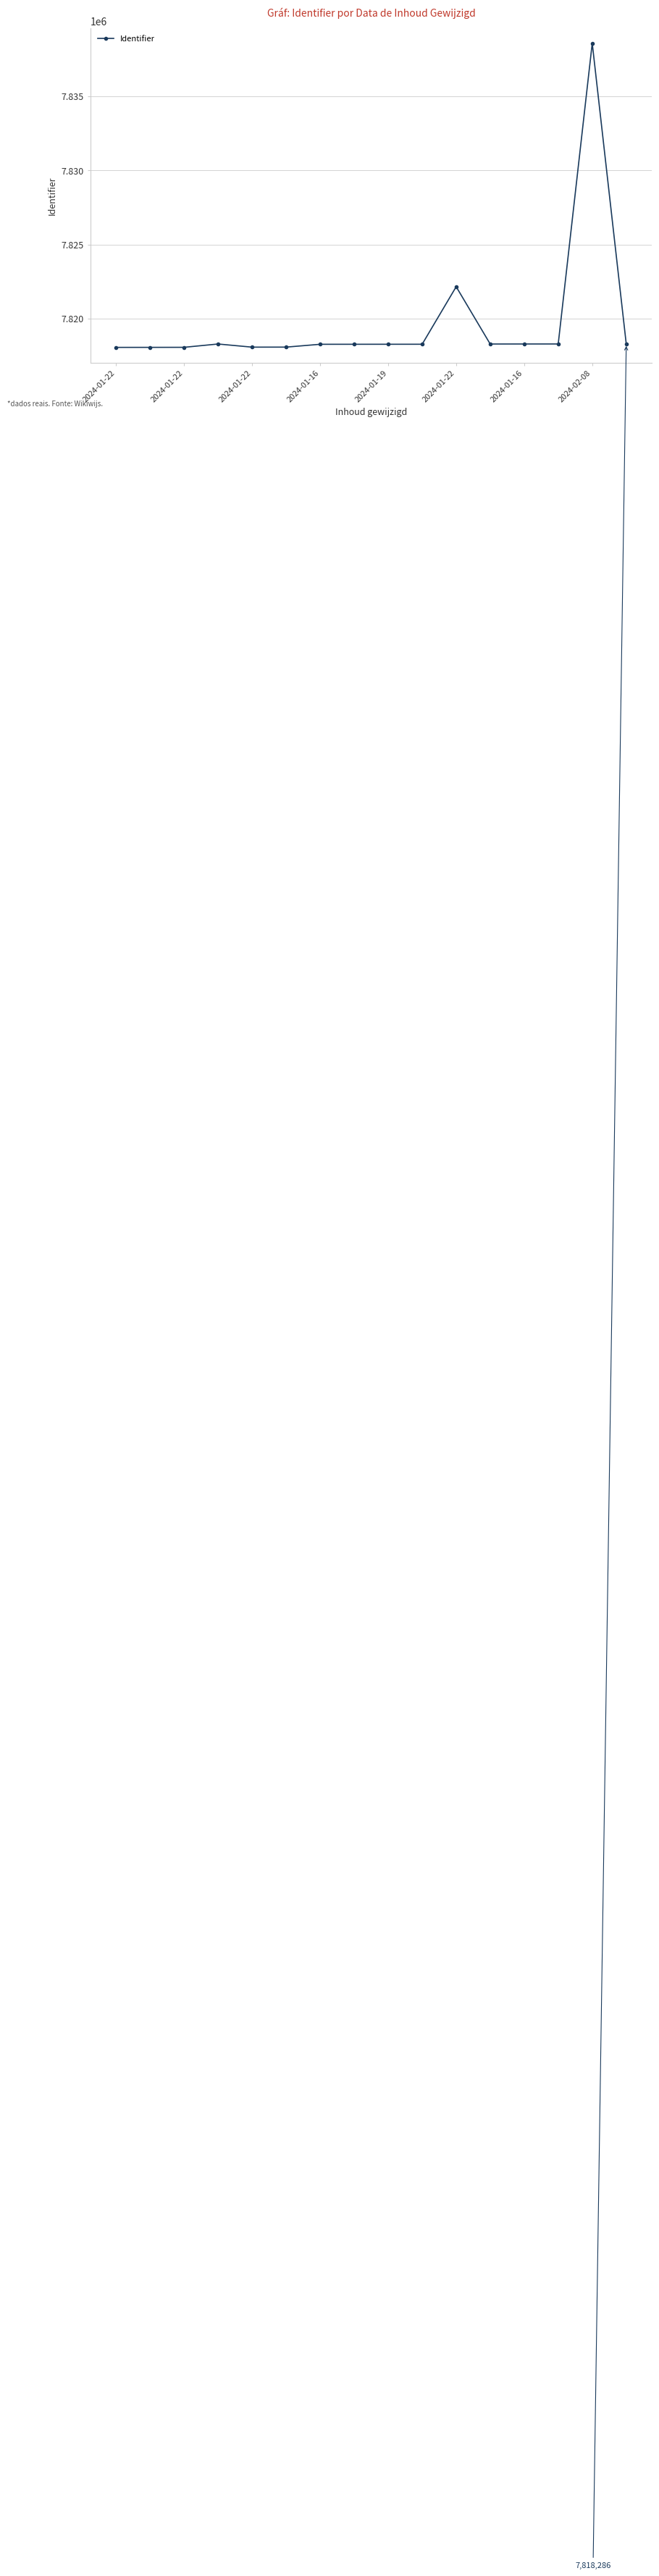

What is the value of the 8th point from the left?

7818265